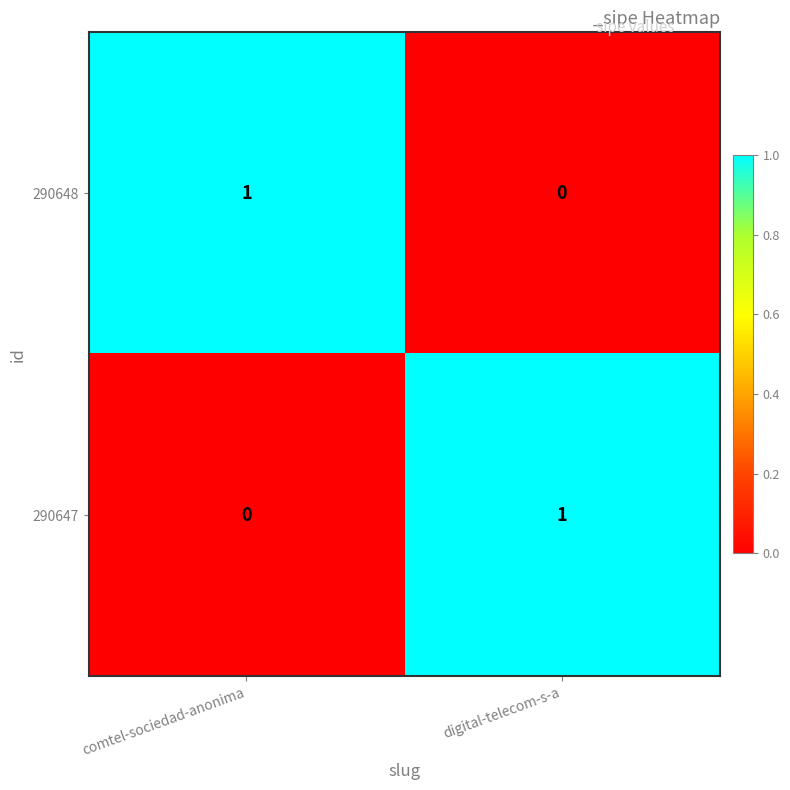

Is the value of 290648 at comtel-sociedad-anonima greater than the value of 290647 at comtel-sociedad-anonima?

Yes